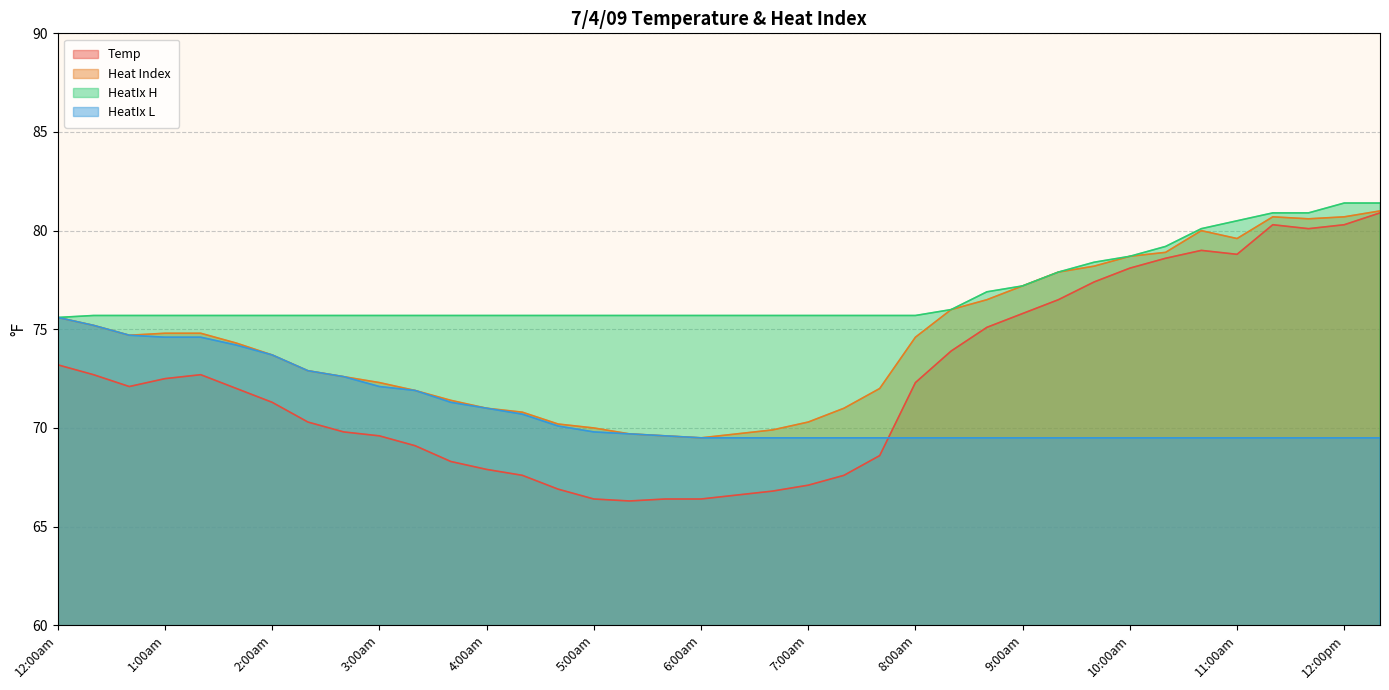

What is the difference between the second highest and minimum values in the Heat Index series?

11.2